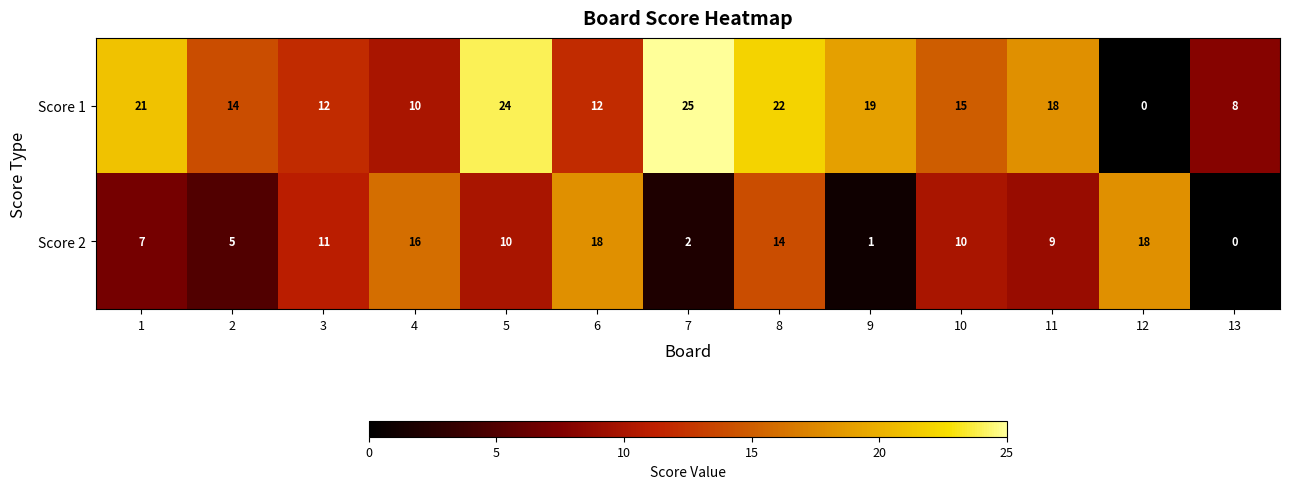

At which label does Score 1 reach its minimum?

12